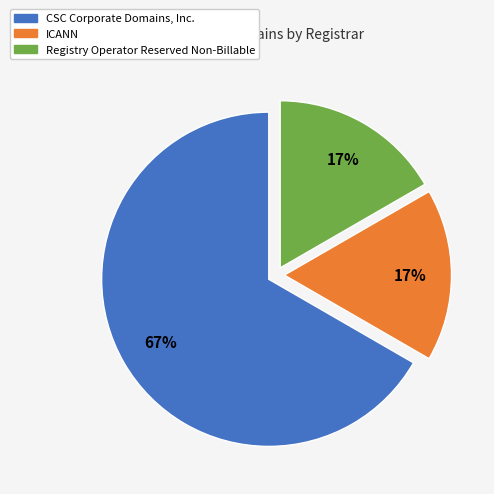

How many slices are in this pie chart?

3